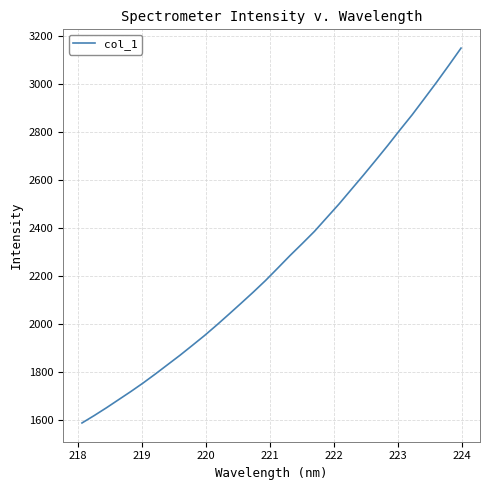

True or false: the data has more than 2 interior local peaks.

False